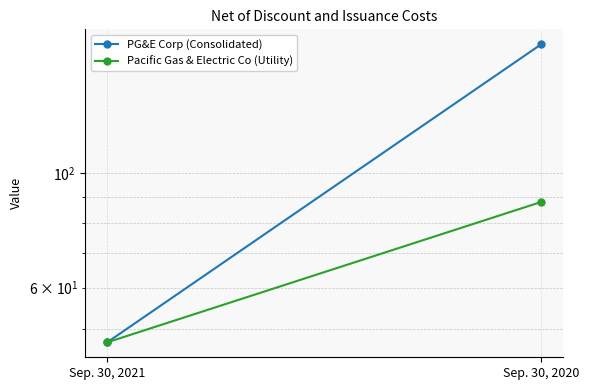

Which has a higher value, Sep. 30, 2020 or Sep. 30, 2021?

Sep. 30, 2020